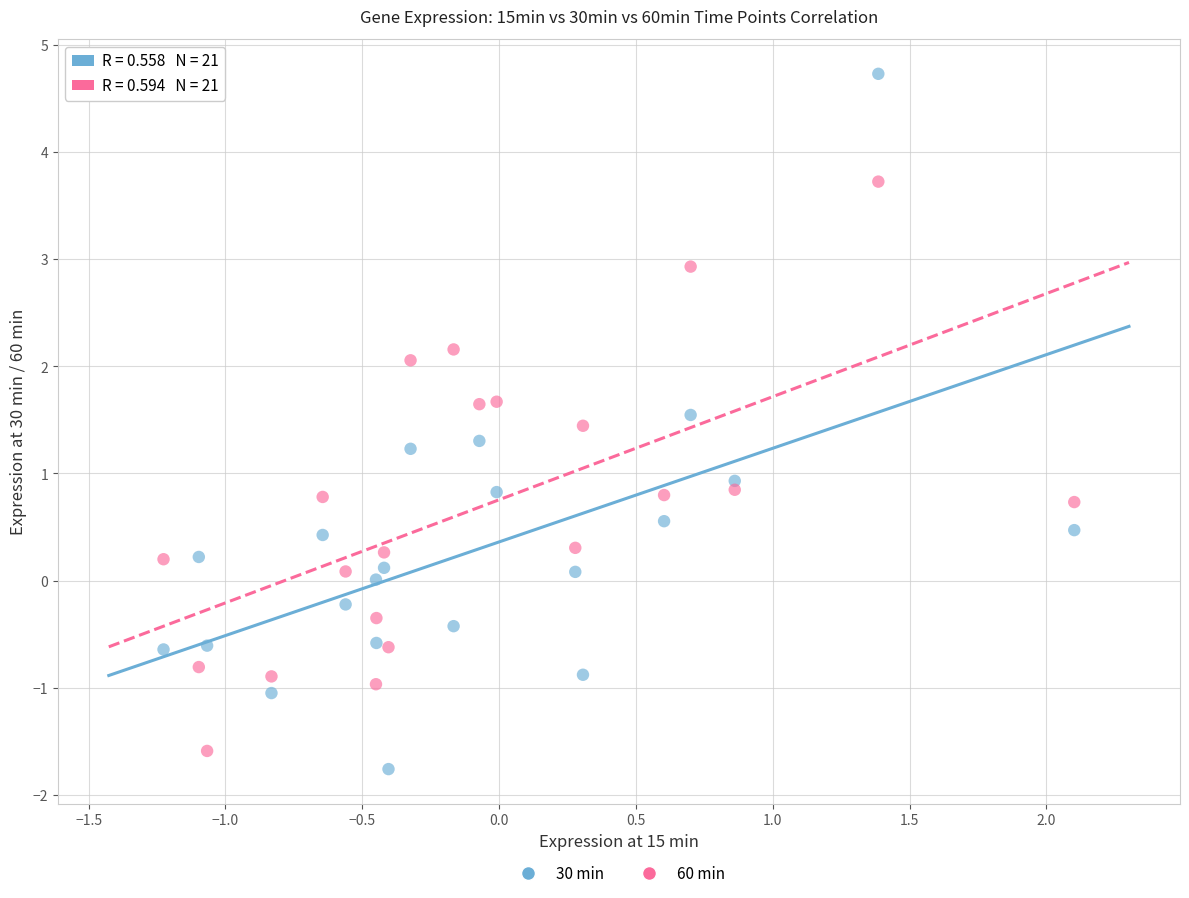

Across all data points, what is the range of X values (max minus min)?

3.3